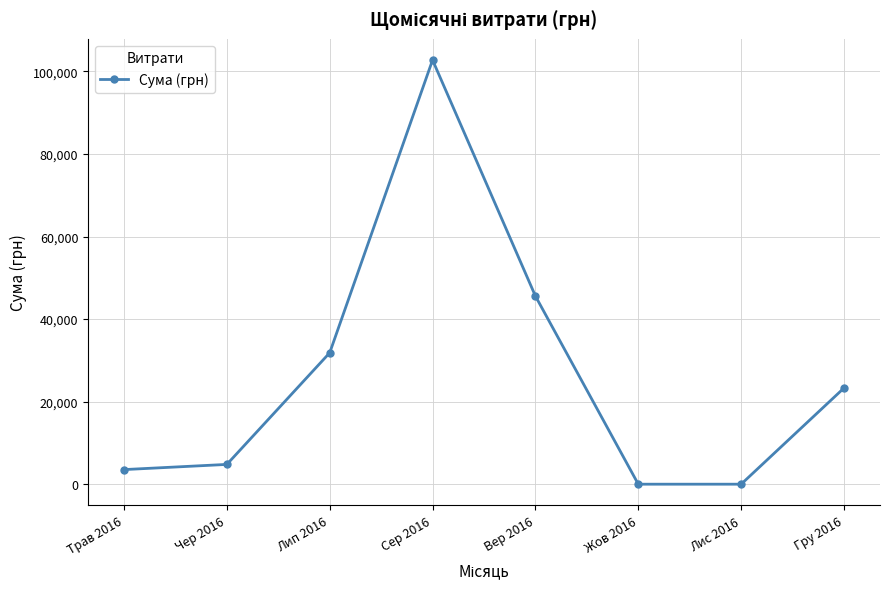

Between Сер 2016 and Гру 2016, which is larger?

Сер 2016